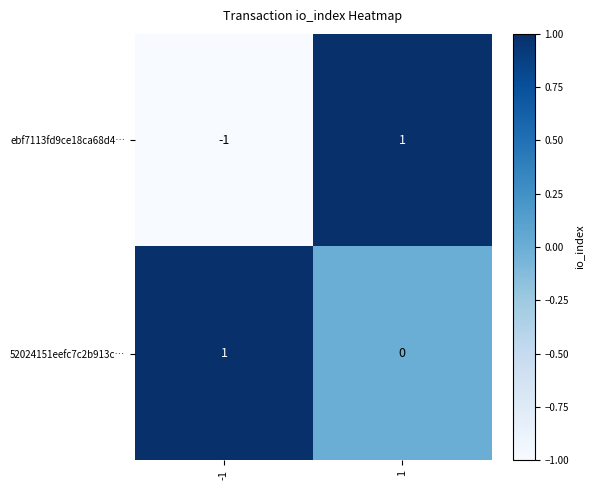

Reading left to right, what are all the values shown in this chart?

ebf7113fd9ce18ca68d4…: -1=-1	1=1
52024151eefc7c2b913c…: -1=1	1=0